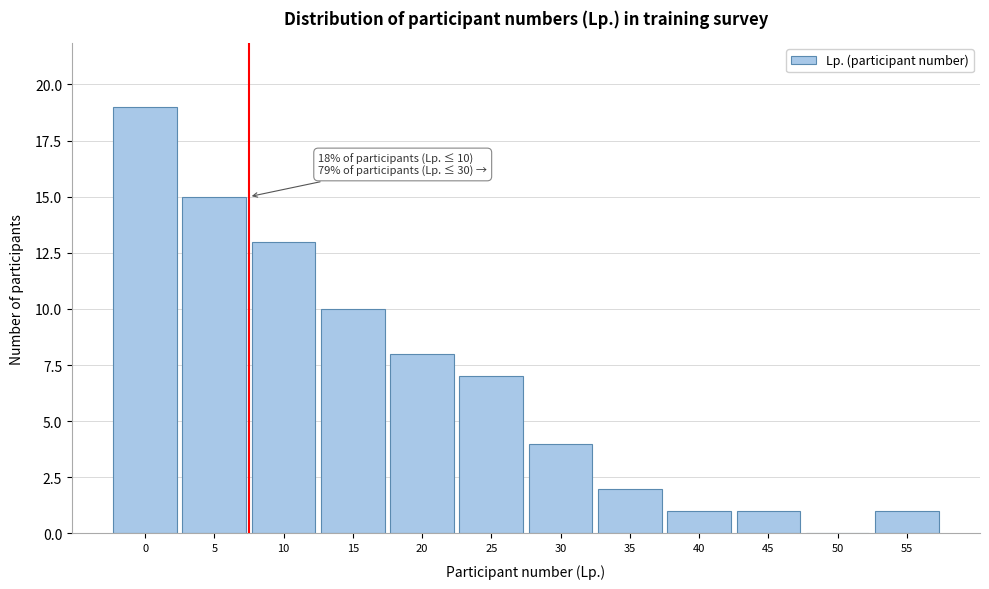

Reading left to right, what are all the values shown in this chart?

0=19	5=15	10=13	15=10	20=8	25=7	30=4	35=2	40=1	45=1	50=0	55=1